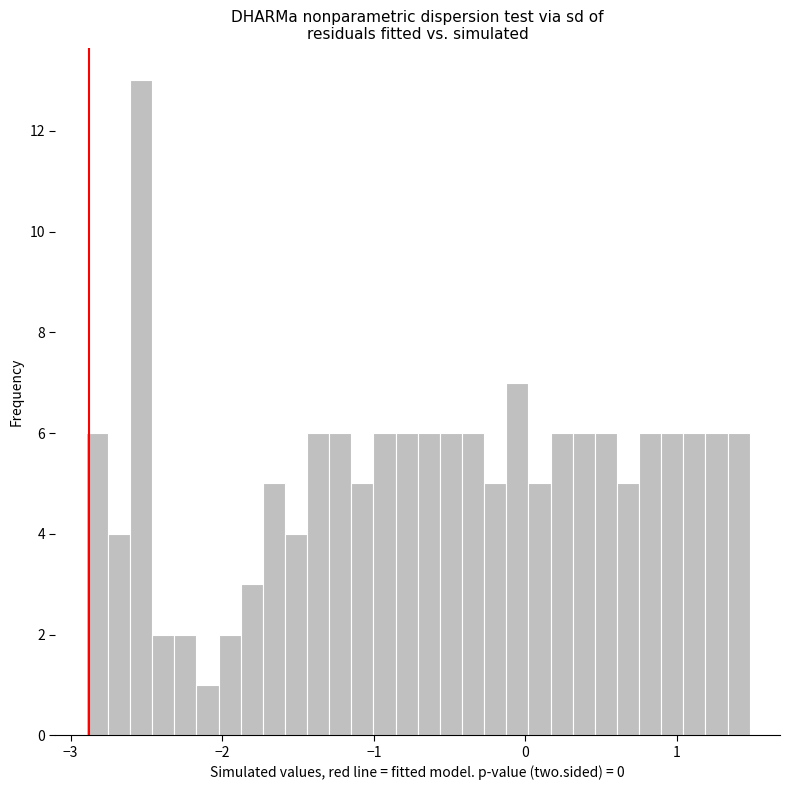

Read against the x-axis, roughly where is the centre of the tallest bar?

-2.5